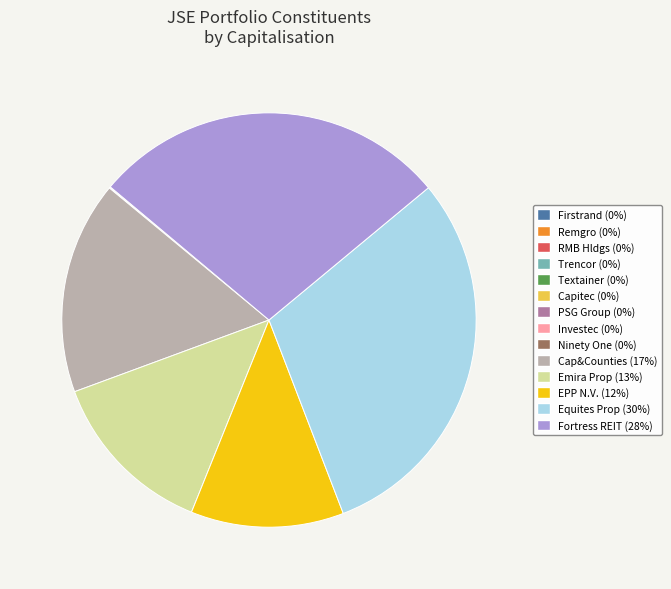

Is there a majority slice in this chart?

No